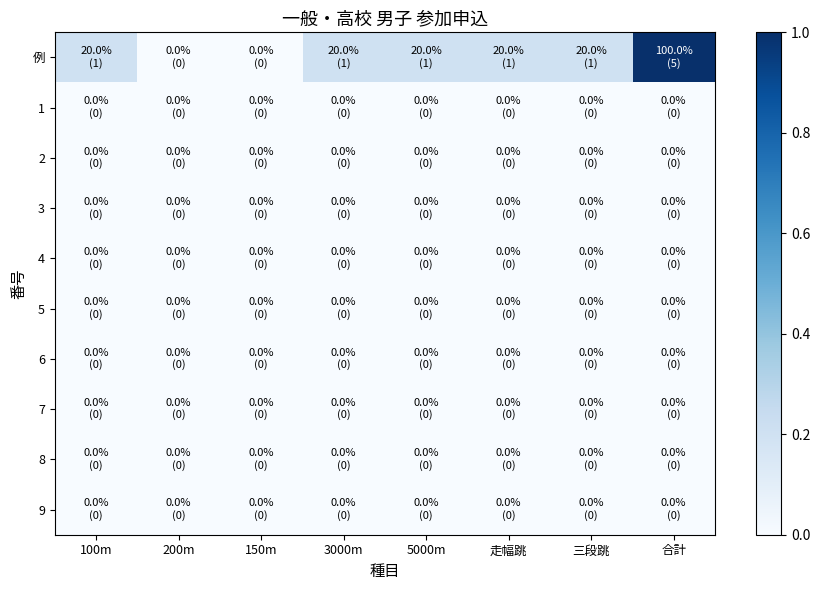

At 走幅跳, list the series in order from largest to smallest.

例, 1, 2, 3, 4, 5, 6, 7, 8, 9